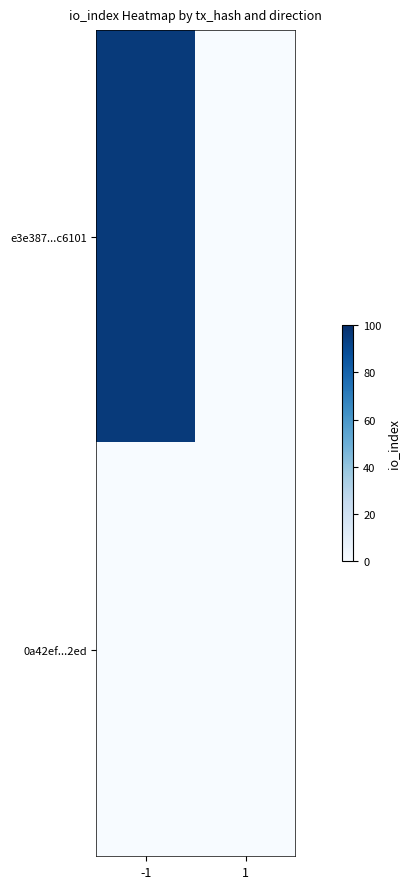

Reading left to right, what are all the values shown in this chart?

e3e387...c6101: -1=96	1=0
0a42ef...2ed: -1=0	1=0